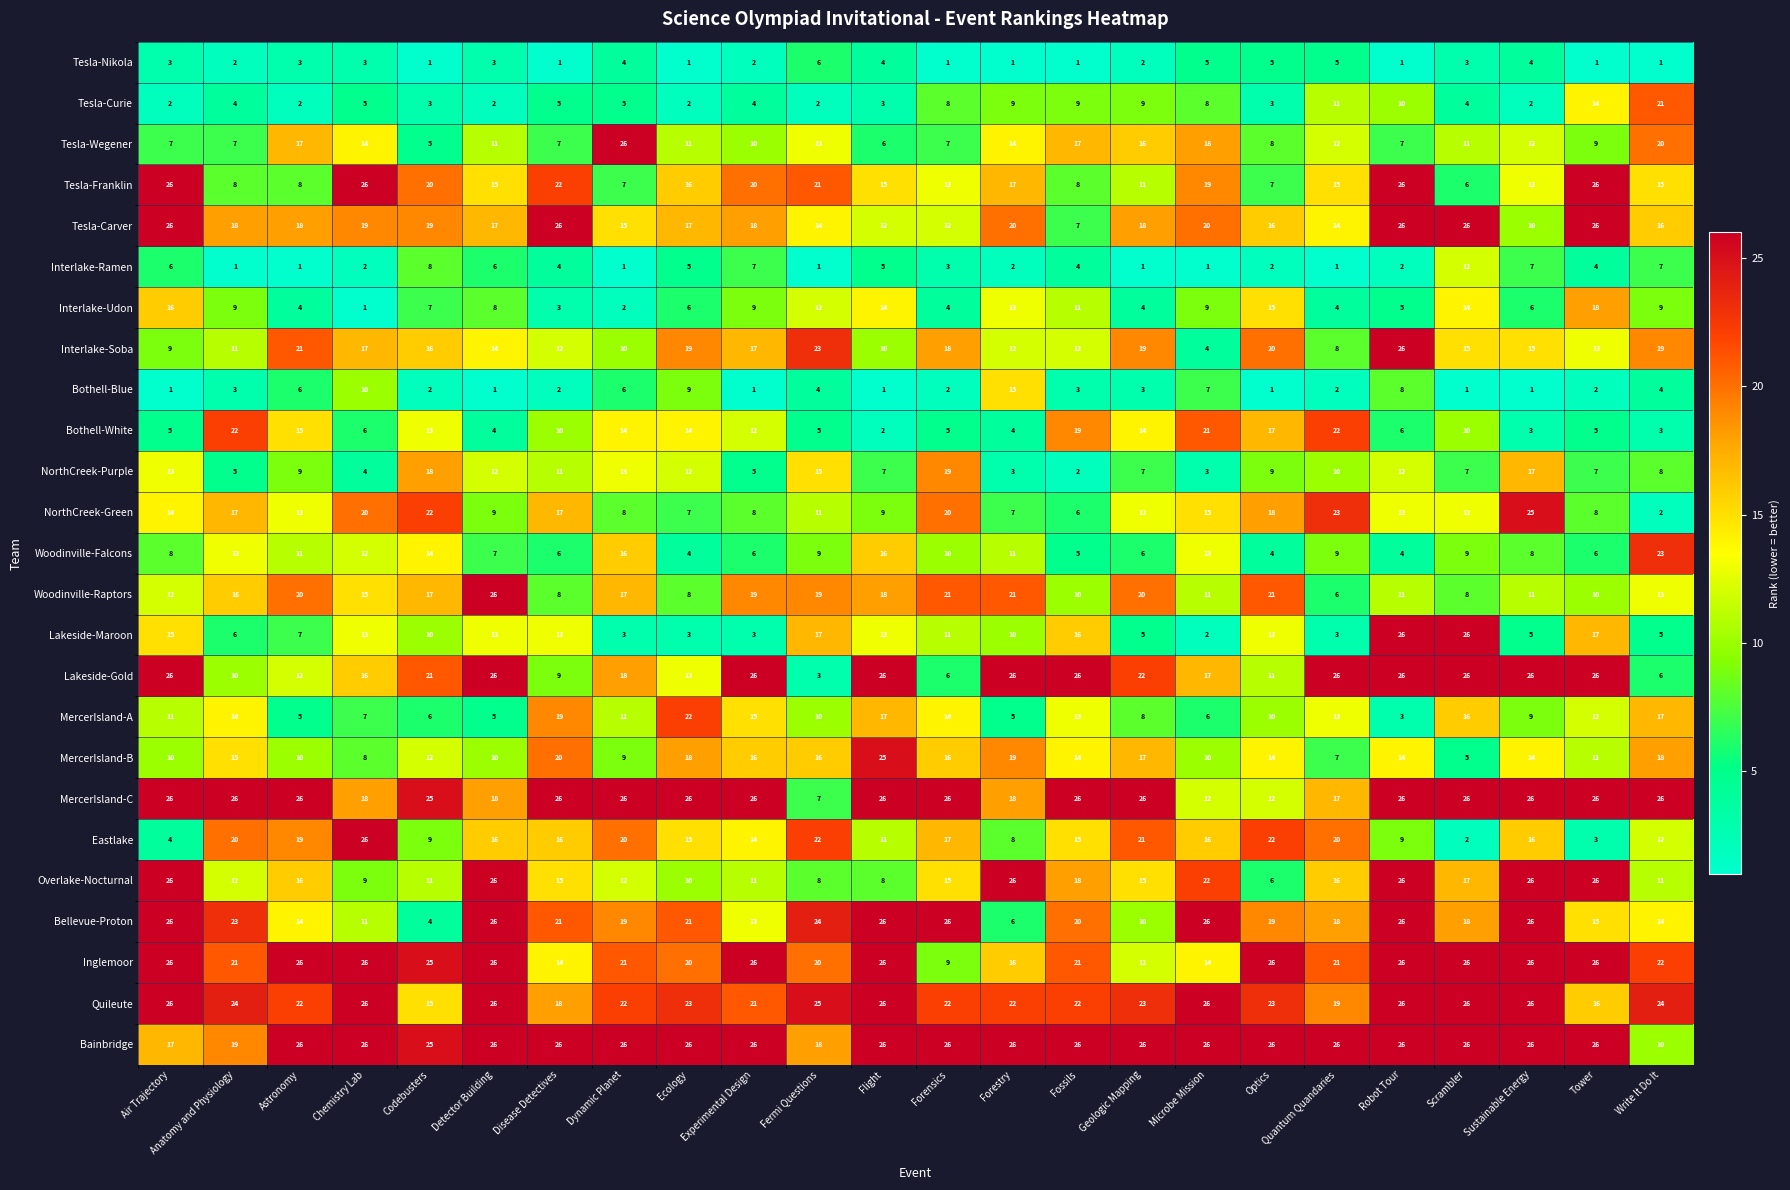

At which label does NorthCreek-Green reach its minimum?

Write It Do It